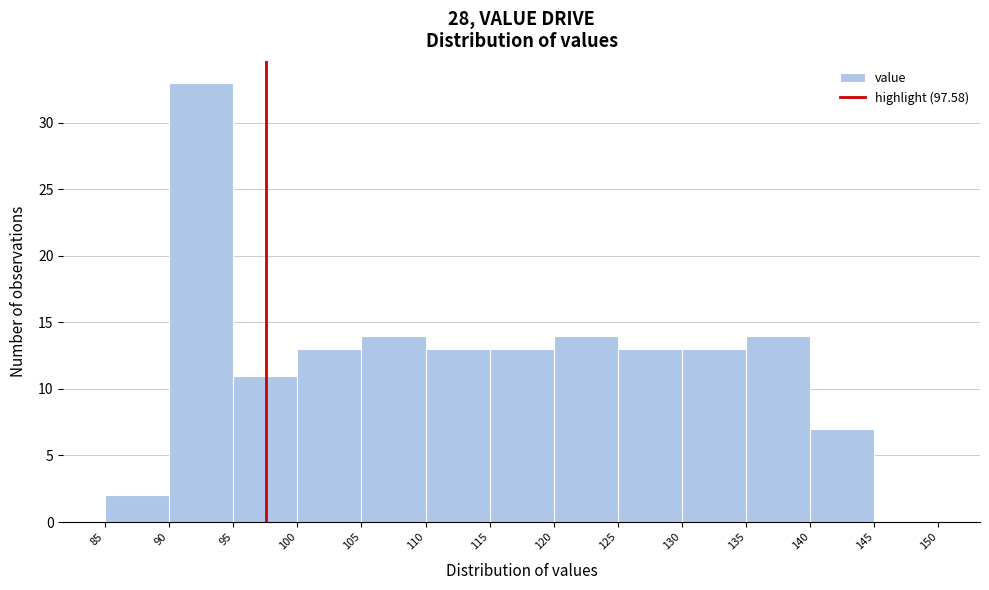

Reading left to right, list every bar in this chart as the range it spans on the x-axis followed by its height. The values are not printed on the chart, so give them approximately, as read against the axis.

85 to 90: 2
90 to 95: 33
95 to 100: 11
100 to 105: 13
105 to 110: 14
110 to 115: 13
115 to 120: 13
120 to 125: 14
125 to 130: 13
130 to 135: 13
135 to 140: 14
140 to 145: 7
145 to 150: 0